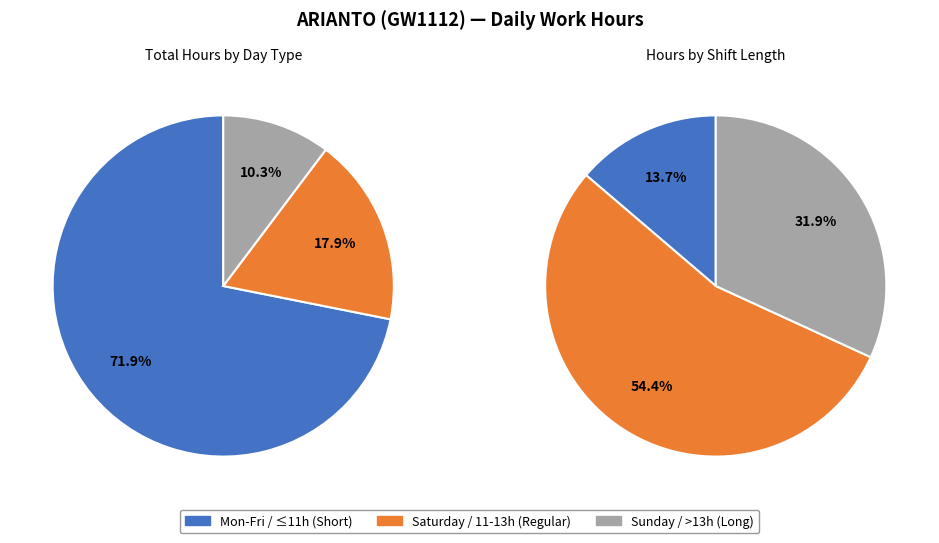

Is it true that 2-Tue is 15% of the pie?

False